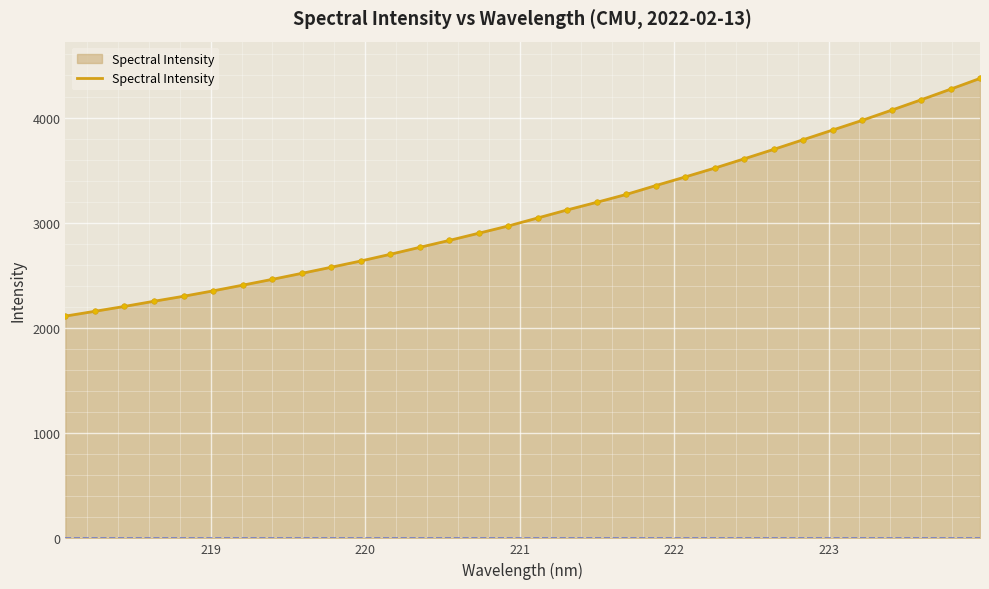

How many data points does each series have?

32